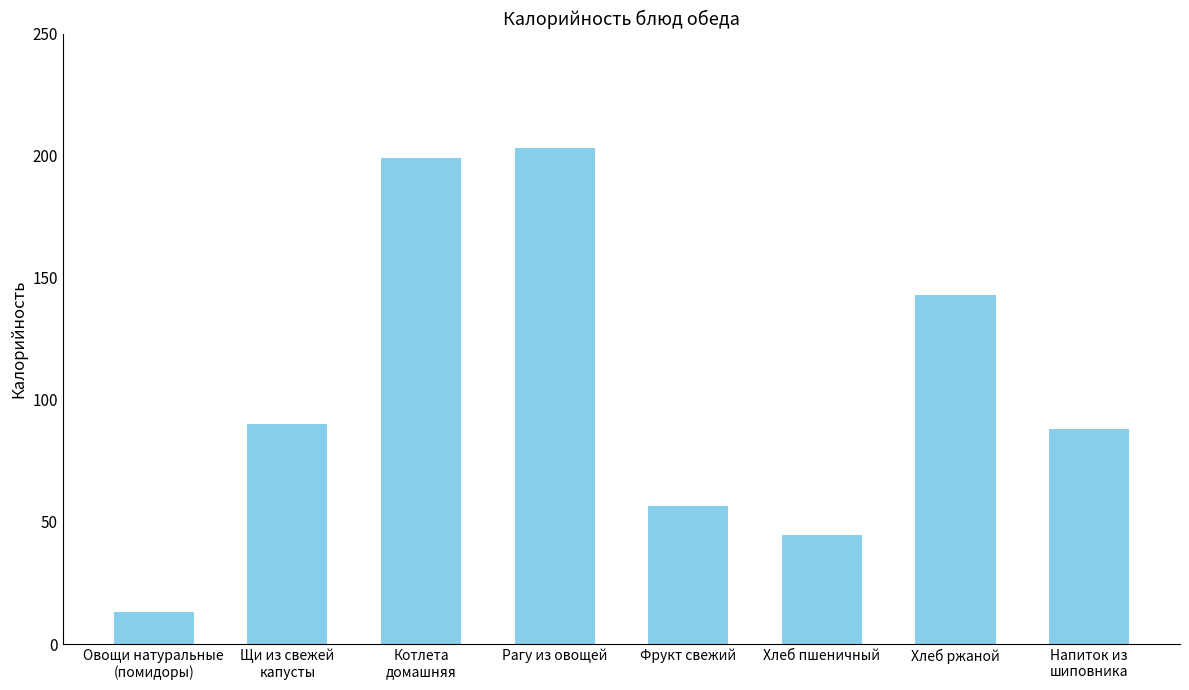

True or false: the data shows 23.7 at Хлеб пшеничный.

False